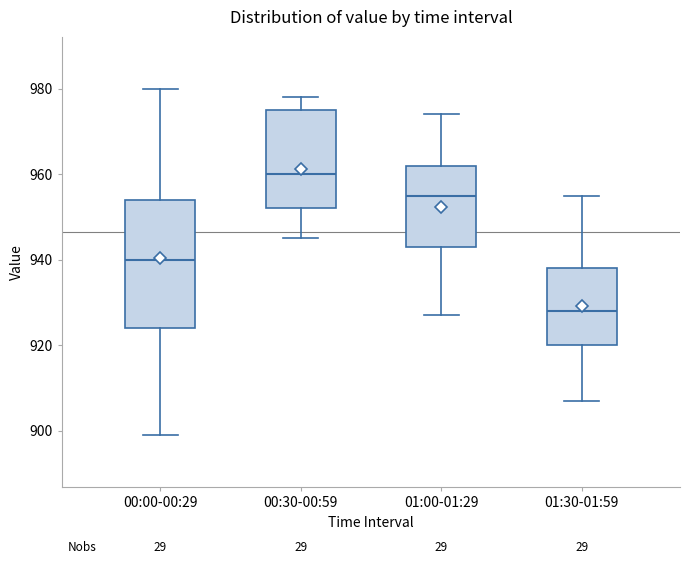

Which box's median line is the lowest?

01:30-01:59